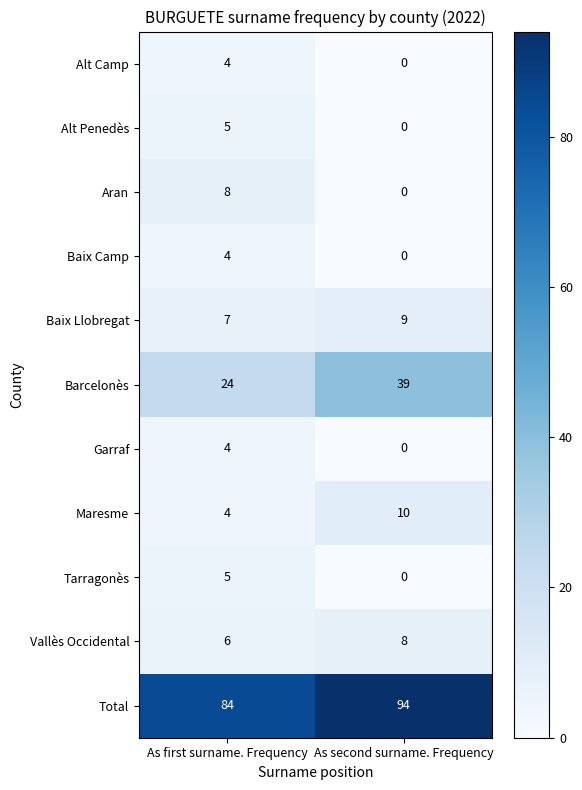

What is the difference between the Total values at As first surname. Frequency and As second surname. Frequency?

10